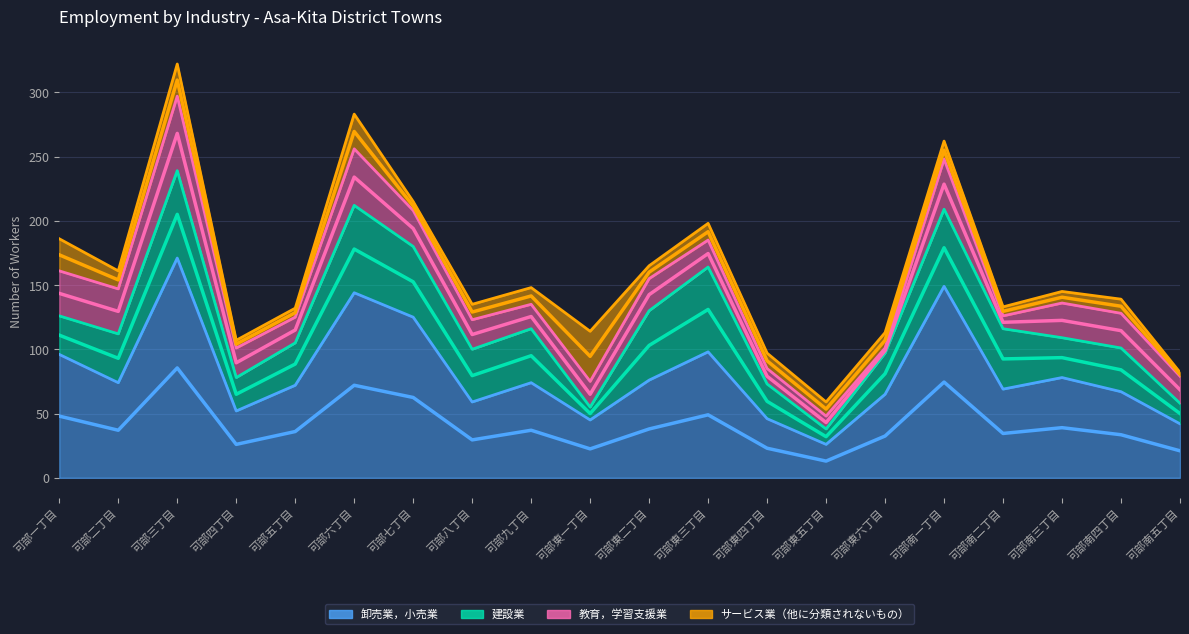

Reading left to right, transcribe all the data shown in this chart.

卸売業，小売業: 可部一丁目=96	可部二丁目=74	可部三丁目=171	可部四丁目=52	可部五丁目=72	可部六丁目=144	可部七丁目=125	可部八丁目=59	可部九丁目=74	可部東一丁目=45	可部東二丁目=76	可部東三丁目=98	可部東四丁目=46	可部東五丁目=26	可部東六丁目=65	可部南一丁目=149	可部南二丁目=69	可部南三丁目=78	可部南四丁目=67	可部南五丁目=42
建設業: 可部一丁目=30	可部二丁目=38	可部三丁目=68	可部四丁目=26	可部五丁目=33	可部六丁目=68	可部七丁目=55	可部八丁目=41	可部九丁目=42	可部東一丁目=10	可部東二丁目=54	可部東三丁目=66	可部東四丁目=27	可部東五丁目=12	可部東六丁目=32	可部南一丁目=60	可部南二丁目=47	可部南三丁目=31	可部南四丁目=34	可部南五丁目=16
教育，学習支援業: 可部一丁目=35	可部二丁目=35	可部三丁目=58	可部四丁目=23	可部五丁目=20	可部六丁目=44	可部七丁目=28	可部八丁目=23	可部九丁目=19	可部東一丁目=20	可部東二丁目=25	可部東三丁目=21	可部東四丁目=12	可部東五丁目=10	可部東六丁目=4	可部南一丁目=39	可部南二丁目=10	可部南三丁目=27	可部南四丁目=27	可部南五丁目=21
サービス業（他に分類されないもの）: 可部一丁目=25	可部二丁目=14	可部三丁目=25	可部四丁目=6	可部五丁目=7	可部六丁目=27	可部七丁目=7	可部八丁目=12	可部九丁目=13	可部東一丁目=39	可部東二丁目=10	可部東三丁目=13	可部東四丁目=12	可部東五丁目=11	可部東六丁目=12	可部南一丁目=14	可部南二丁目=7	可部南三丁目=9	可部南四丁目=11	可部南五丁目=3